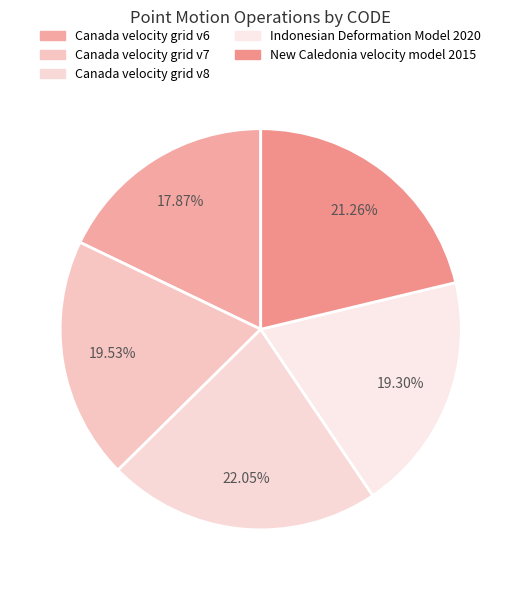

Is it true that Canada velocity grid v7 is 10% of the pie?

False